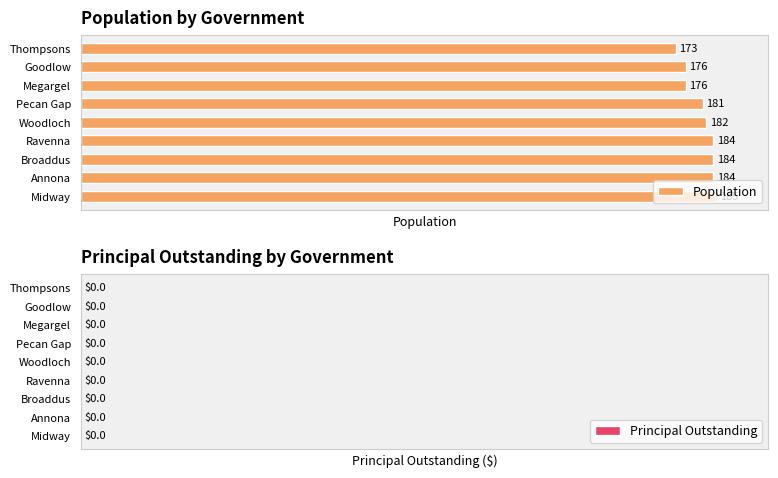

What is the difference between the maximum and minimum values?

12